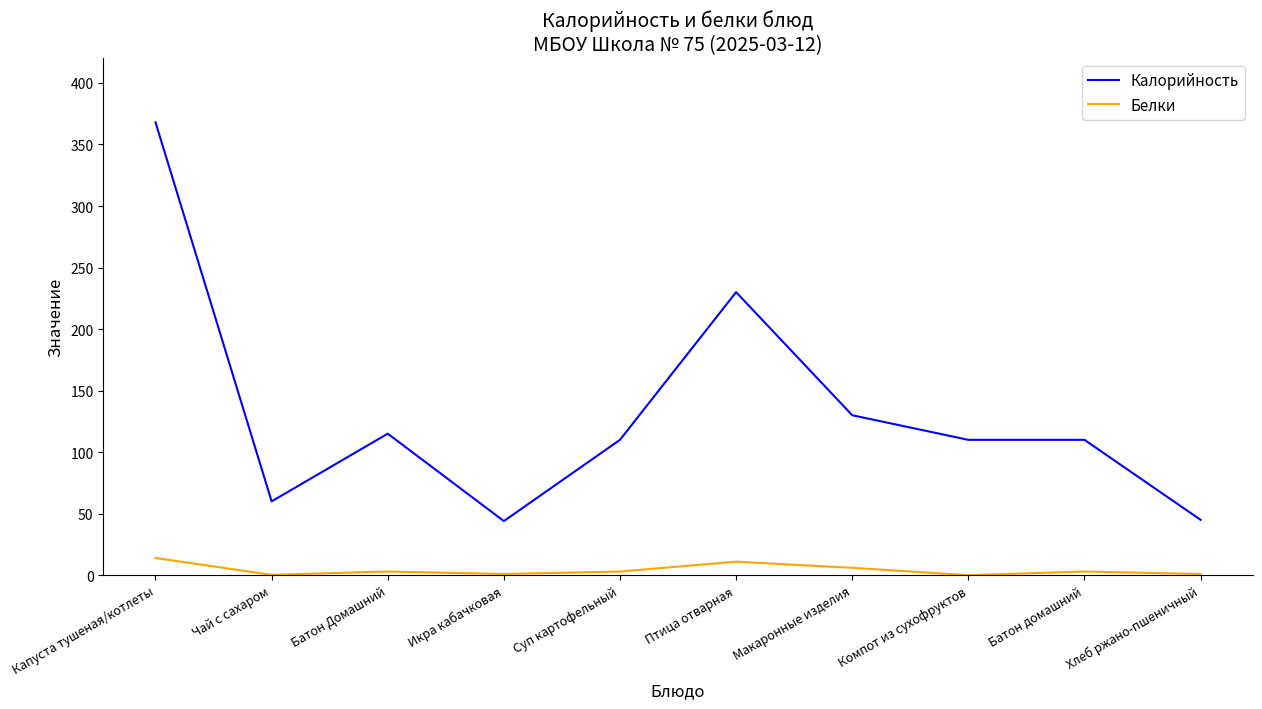

Which series has the largest range (max minus min)?

Калорийность